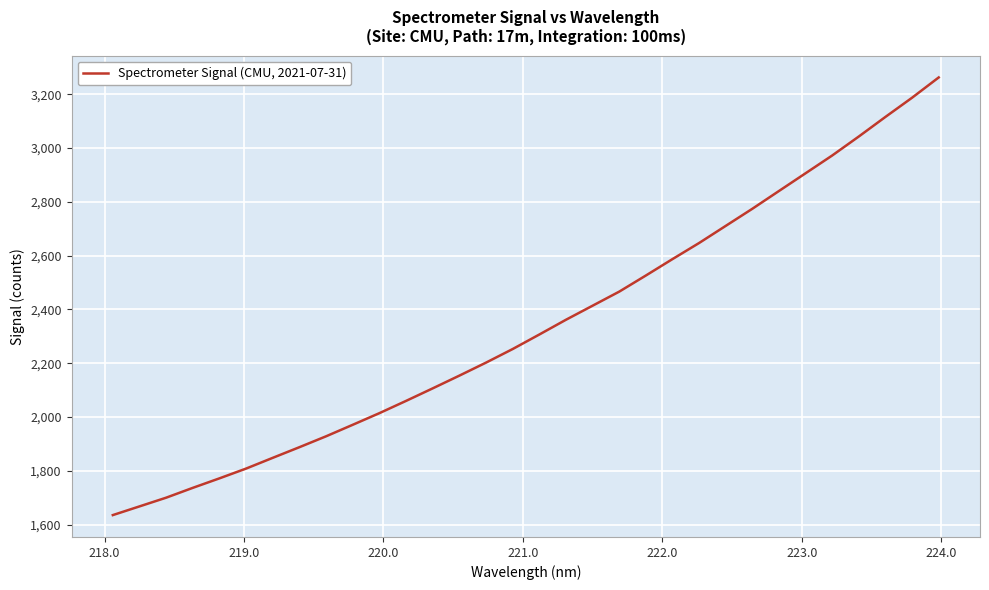

What is the difference between the maximum and minimum values?

1626.8